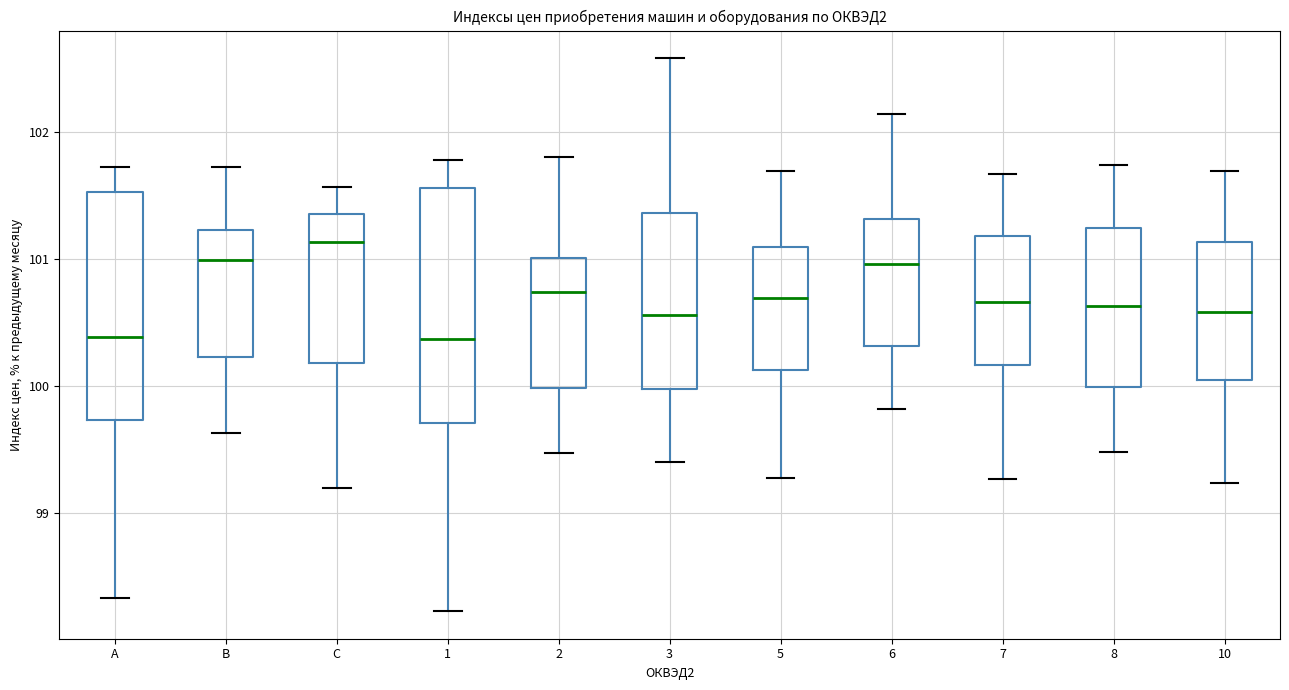

Where does the lower whisker of the box for 6 end on the y-axis? The values are not printed on the chart, so give them approximately, as read against the axis.

99.8